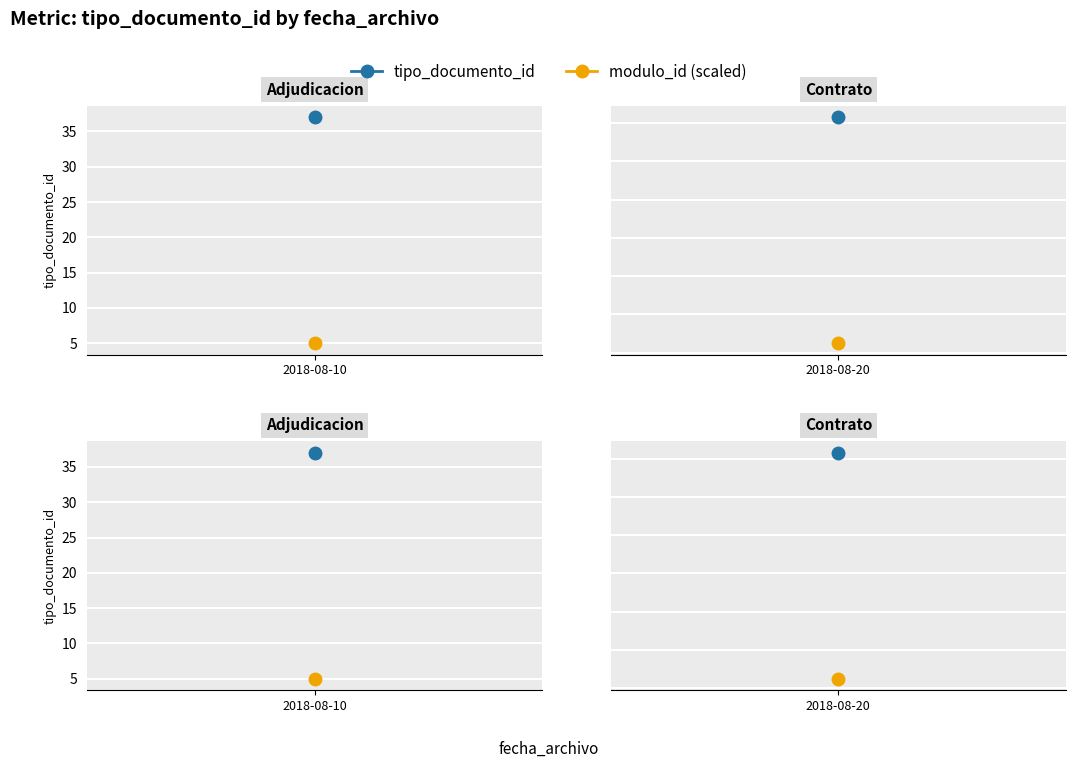

Where is the first local maximum?

2018-08-10